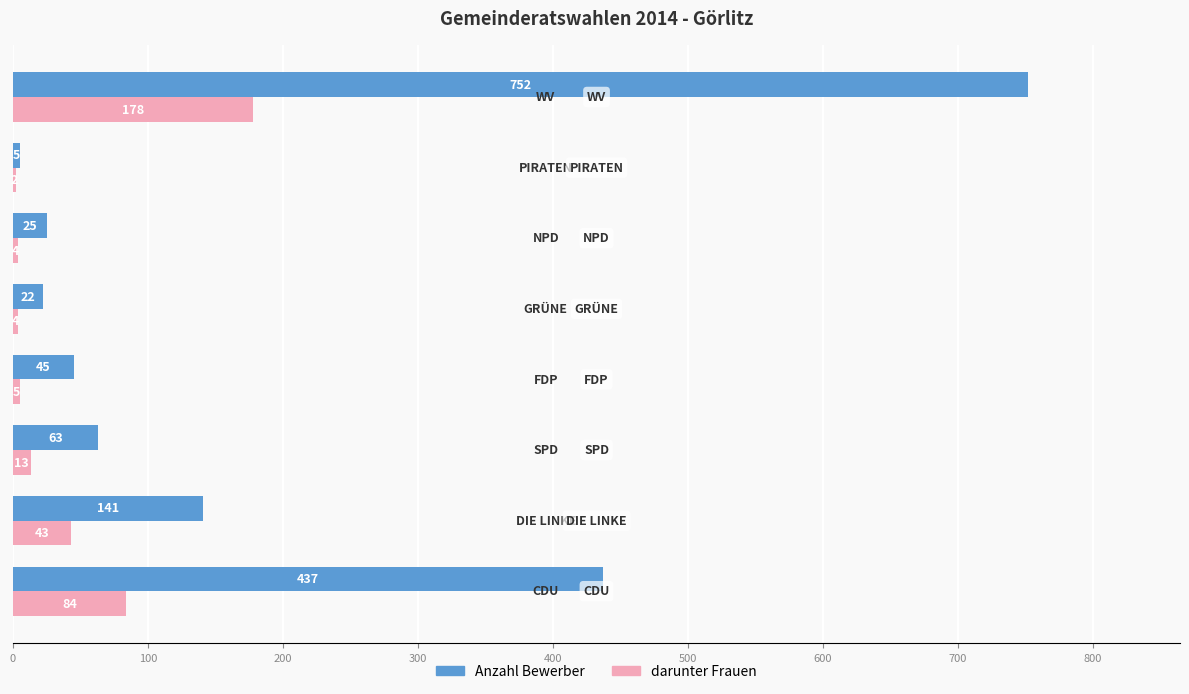

Which series has the largest range (max minus min)?

Anzahl Bewerber